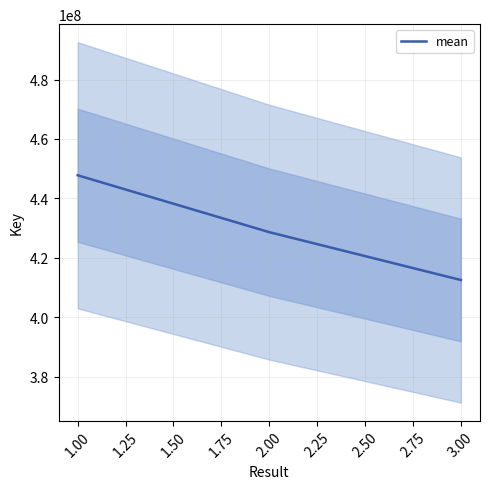

List the labels in order of mean value, smallest first.

3.00, 2.00, 1.00